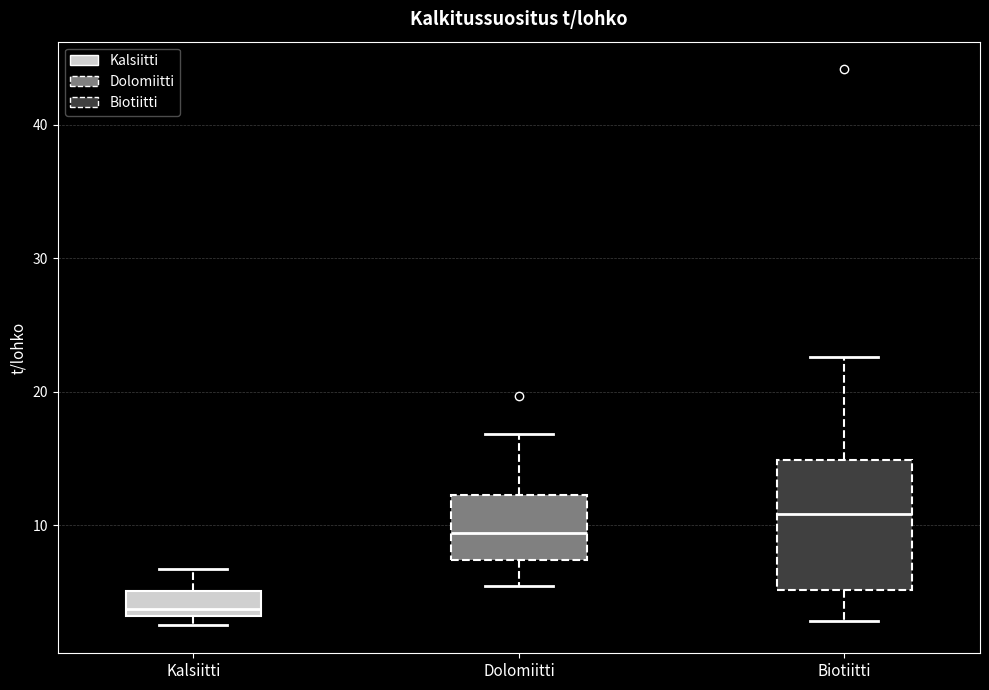

Comparing the boxes themselves (not the whiskers), which one is the tallest?

Biotiitti